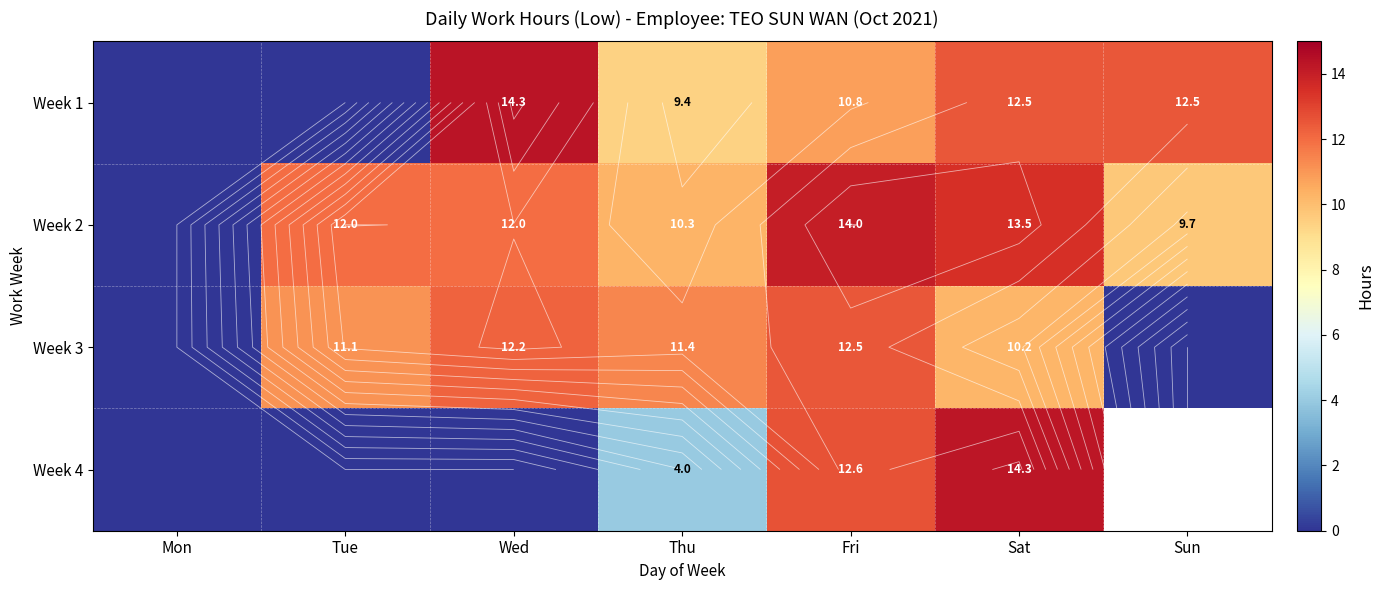

Is the value of Week 3 at Fri greater than the value of Week 2 at Tue?

Yes